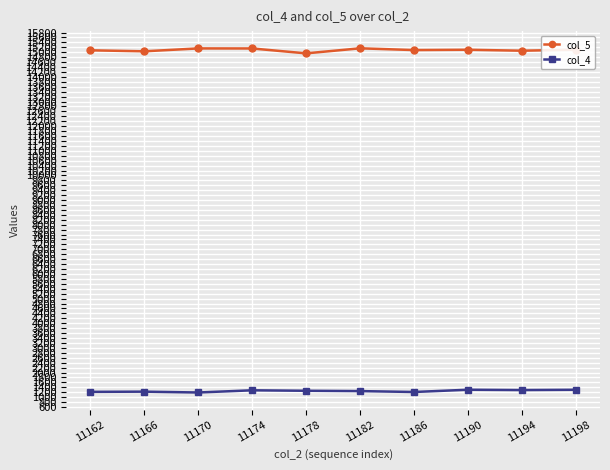

Count the number of categories in the chart.

10